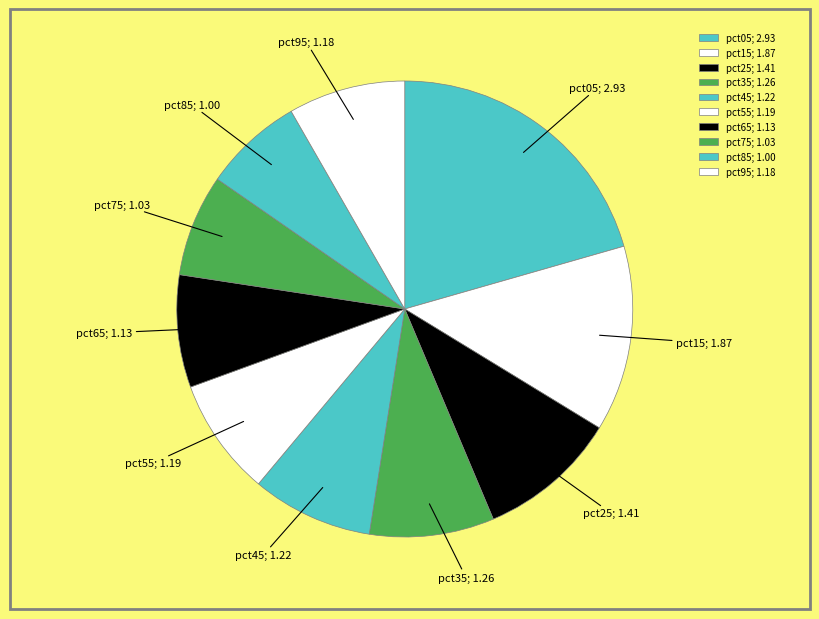

How many segments does this pie chart have?

10